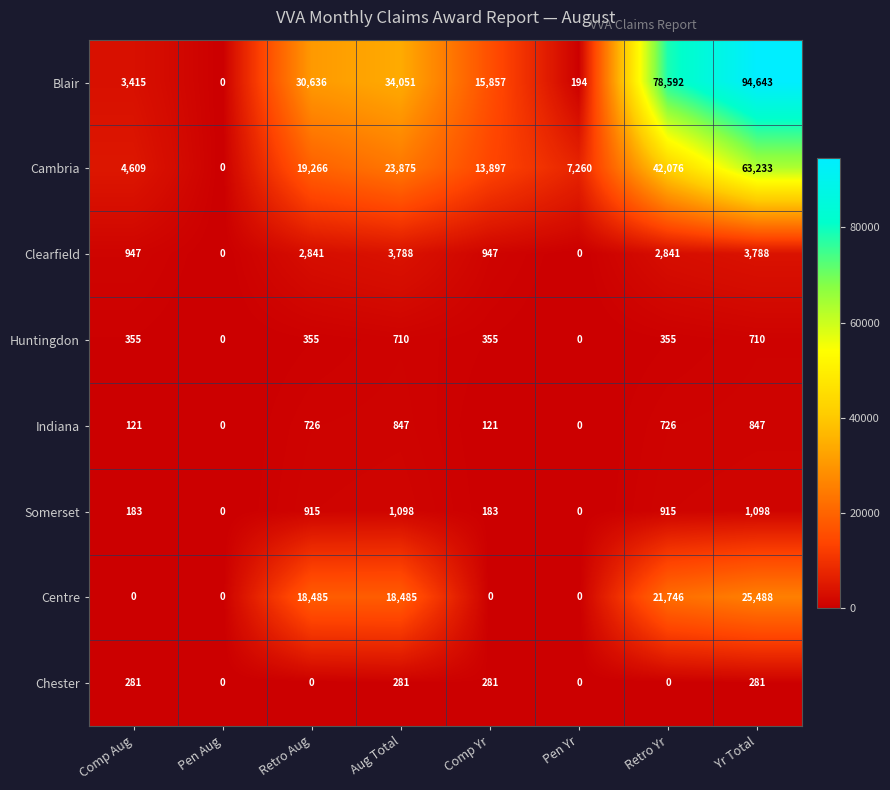

The Chester series shows 97 at Pen Aug. True or false?

False